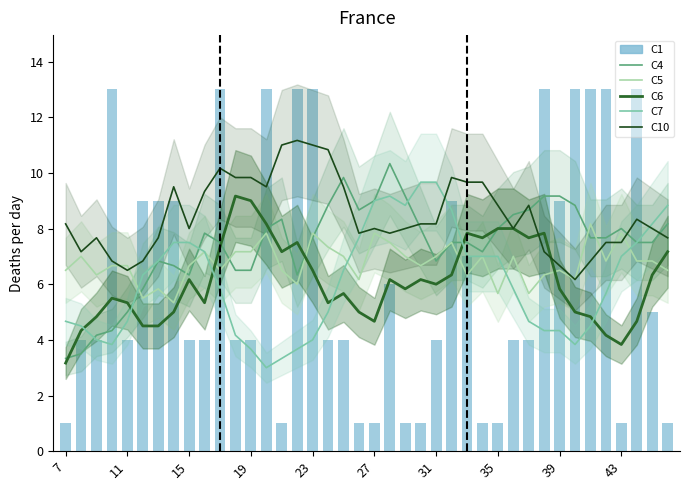

What is the difference between the C4 values at 34 and 26?

0.2